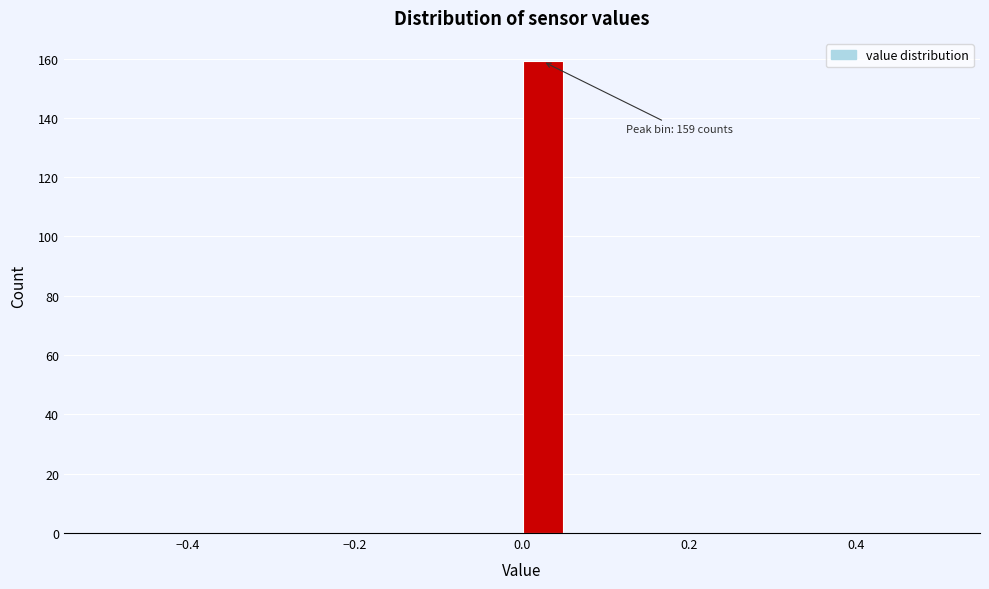

Read against the x-axis, roughly where is the centre of the tallest bar?

0.02